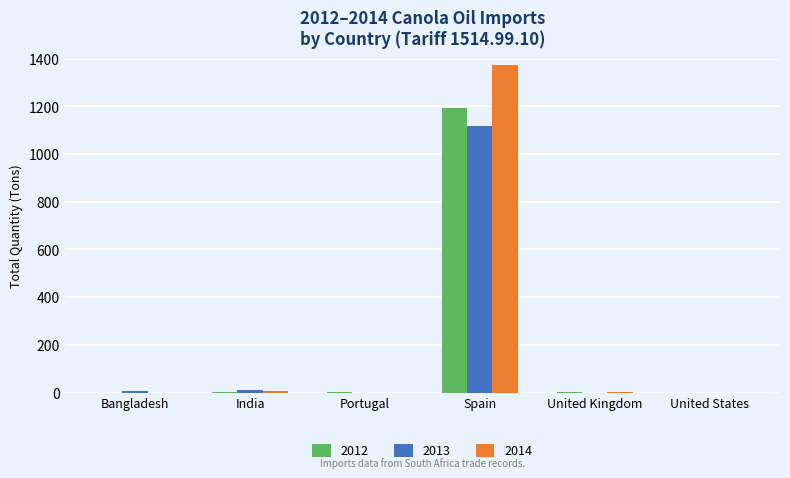

Which series has the widest spread of values?

2014